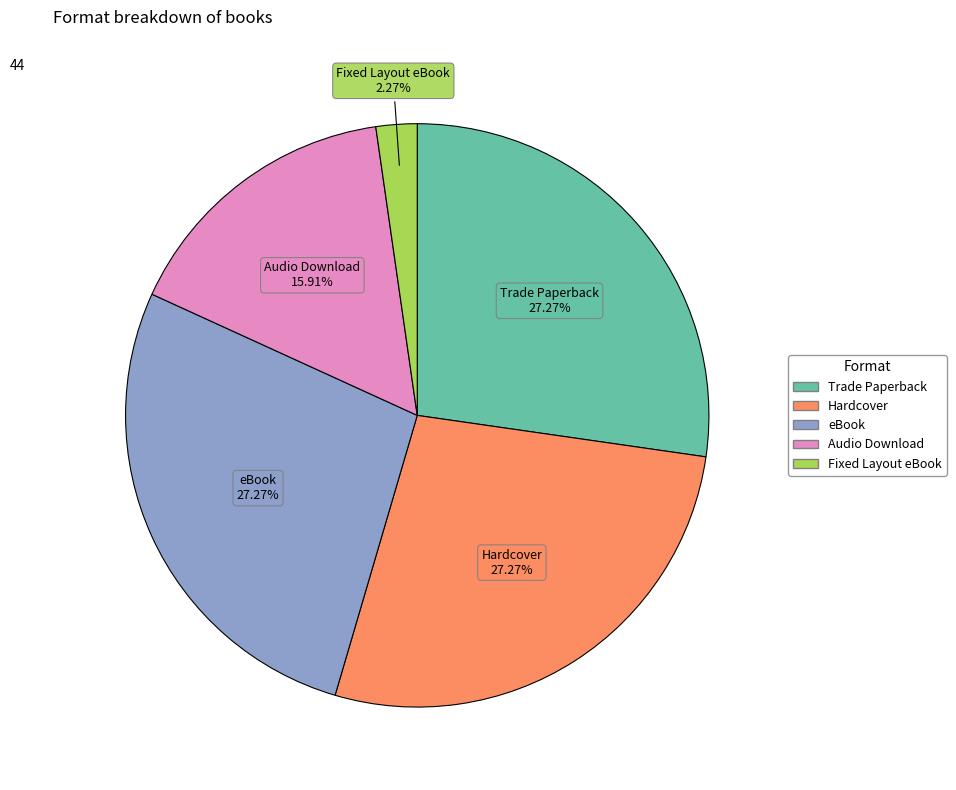

To the nearest percent, what is the combined percentage of Hardcover and Fixed Layout eBook?

30%